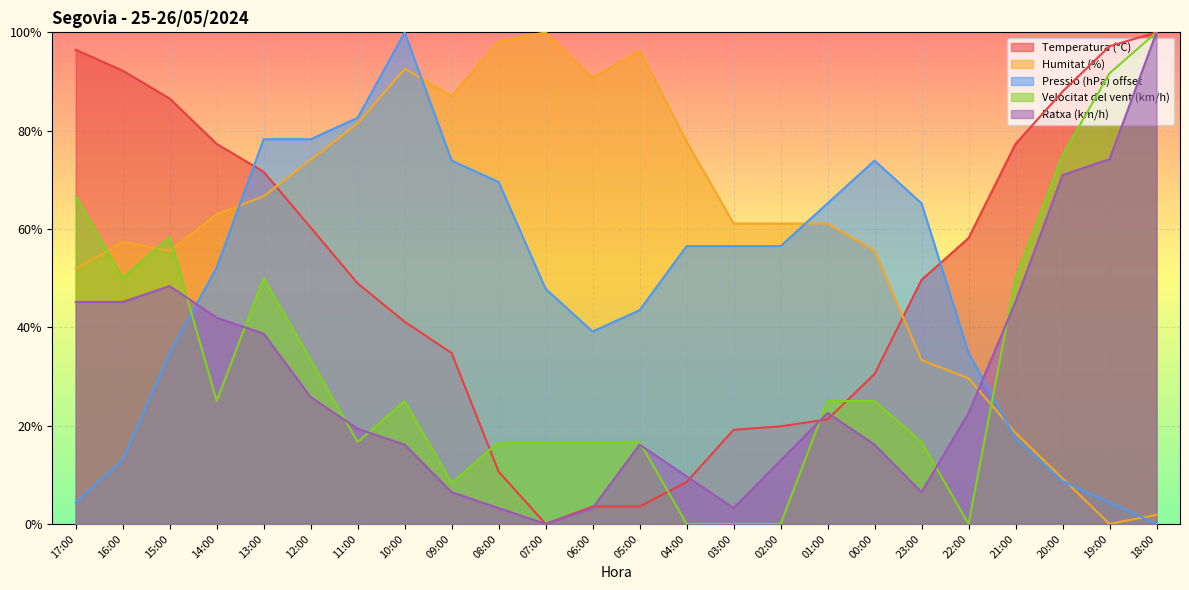

How many values in Pressió (hPa) offset are above zero?

23